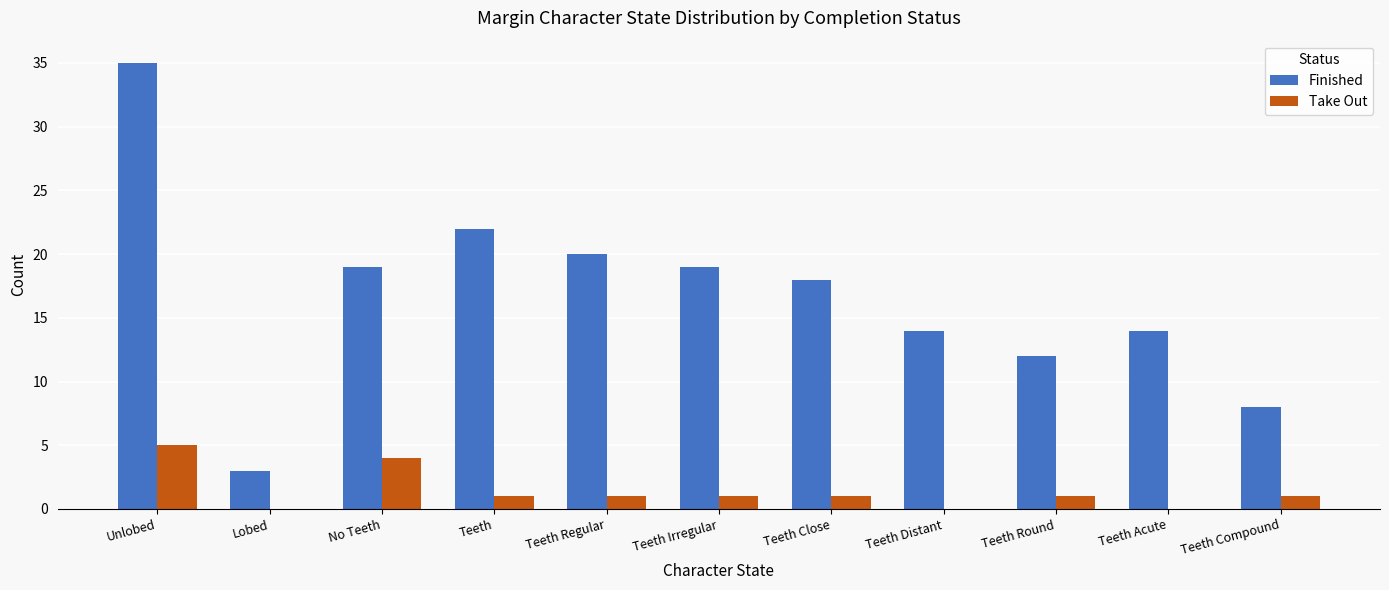

Does the chart contain stacked bars?

No